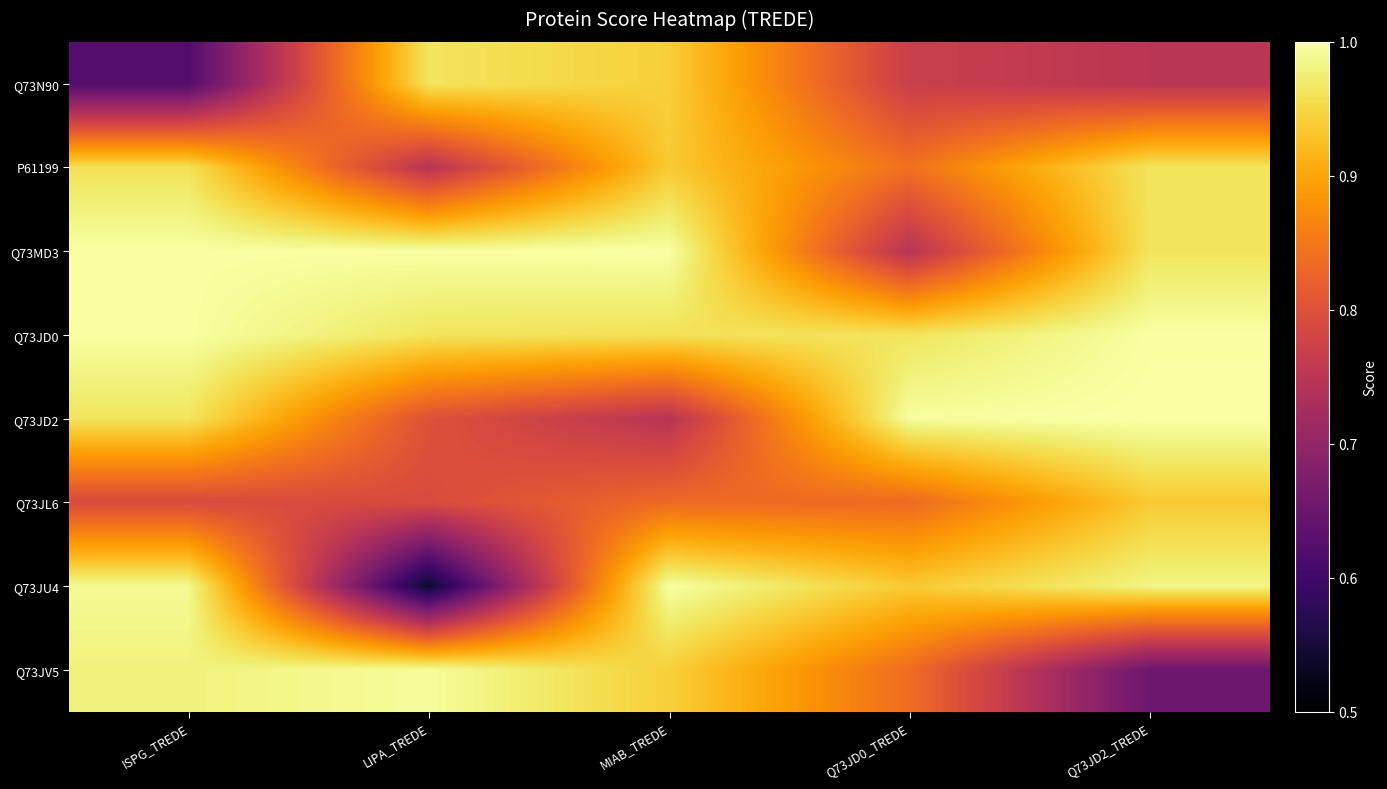

Reading left to right, list all the values displayed in this chart.

Q73N90: ISPG_TREDE=0.6	LIPA_TREDE=1.0	MIAB_TREDE=0.9	Q73JD0_TREDE=0.8	Q73JD2_TREDE=0.7
P61199: ISPG_TREDE=1.0	LIPA_TREDE=0.7	MIAB_TREDE=0.9	Q73JD0_TREDE=0.8	Q73JD2_TREDE=1.0
Q73MD3: ISPG_TREDE=1.0	LIPA_TREDE=1.0	MIAB_TREDE=1.0	Q73JD0_TREDE=0.7	Q73JD2_TREDE=1.0
Q73JD0: ISPG_TREDE=1.0	LIPA_TREDE=1.0	MIAB_TREDE=1.0	Q73JD0_TREDE=1.0	Q73JD2_TREDE=1.0
Q73JD2: ISPG_TREDE=1.0	LIPA_TREDE=0.8	MIAB_TREDE=0.7	Q73JD0_TREDE=1.0	Q73JD2_TREDE=1.0
Q73JL6: ISPG_TREDE=0.8	LIPA_TREDE=0.8	MIAB_TREDE=0.8	Q73JD0_TREDE=0.8	Q73JD2_TREDE=0.9
Q73JU4: ISPG_TREDE=1.0	LIPA_TREDE=0.5	MIAB_TREDE=1.0	Q73JD0_TREDE=0.9	Q73JD2_TREDE=1.0
Q73JV5: ISPG_TREDE=1.0	LIPA_TREDE=1.0	MIAB_TREDE=0.9	Q73JD0_TREDE=0.8	Q73JD2_TREDE=0.7